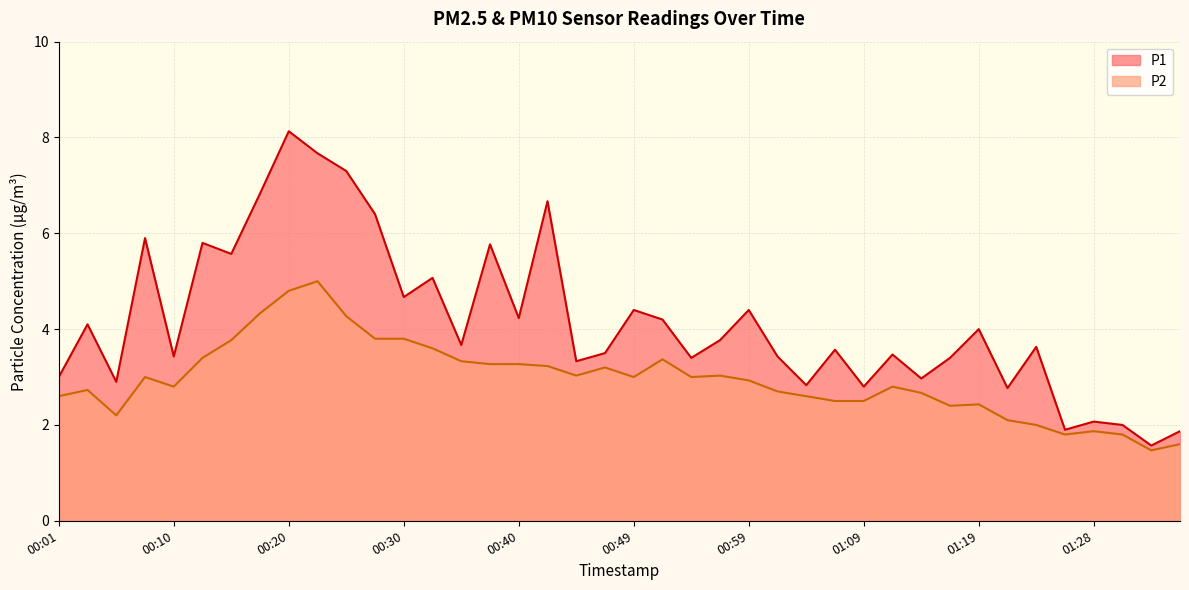

How many interior local valleys does the P2 series have?

8